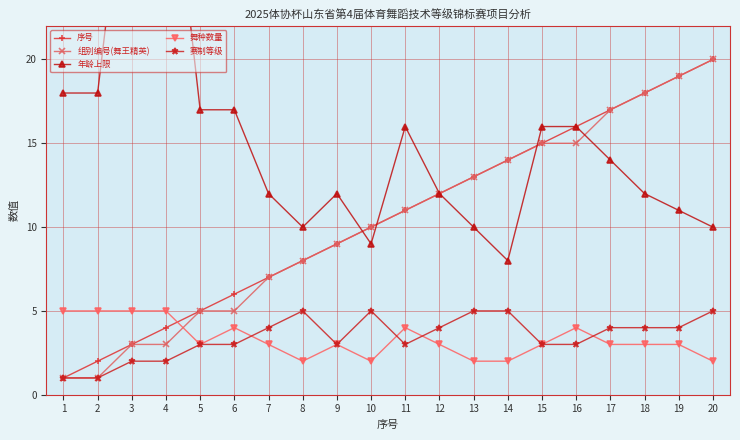

At which category does 舞种数量 reach its first local peak?

6